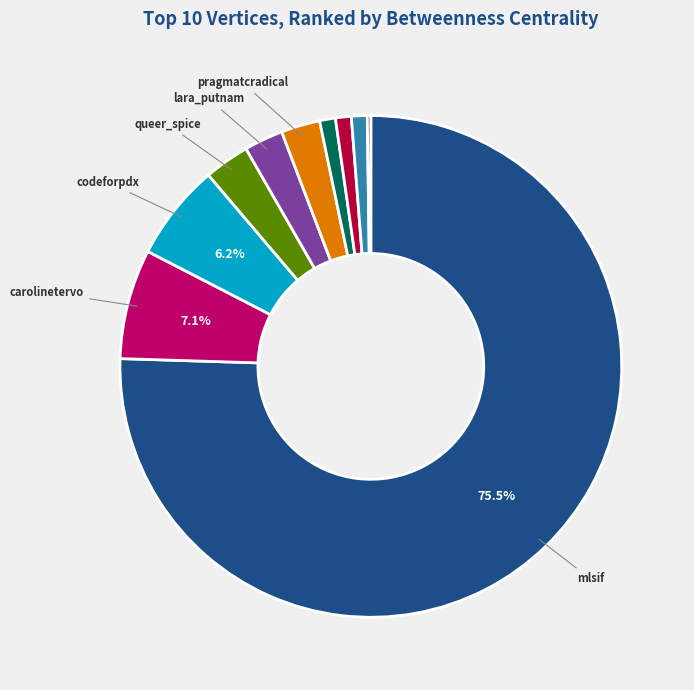

Does any single category account for the majority?

Yes